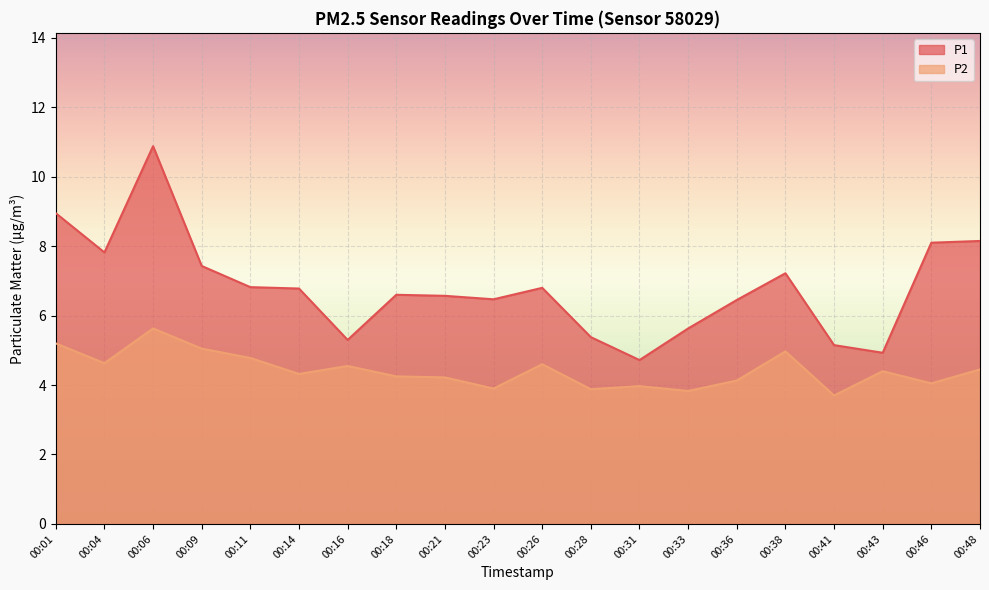

True or false: P1 and P2 intersect in this chart.

False